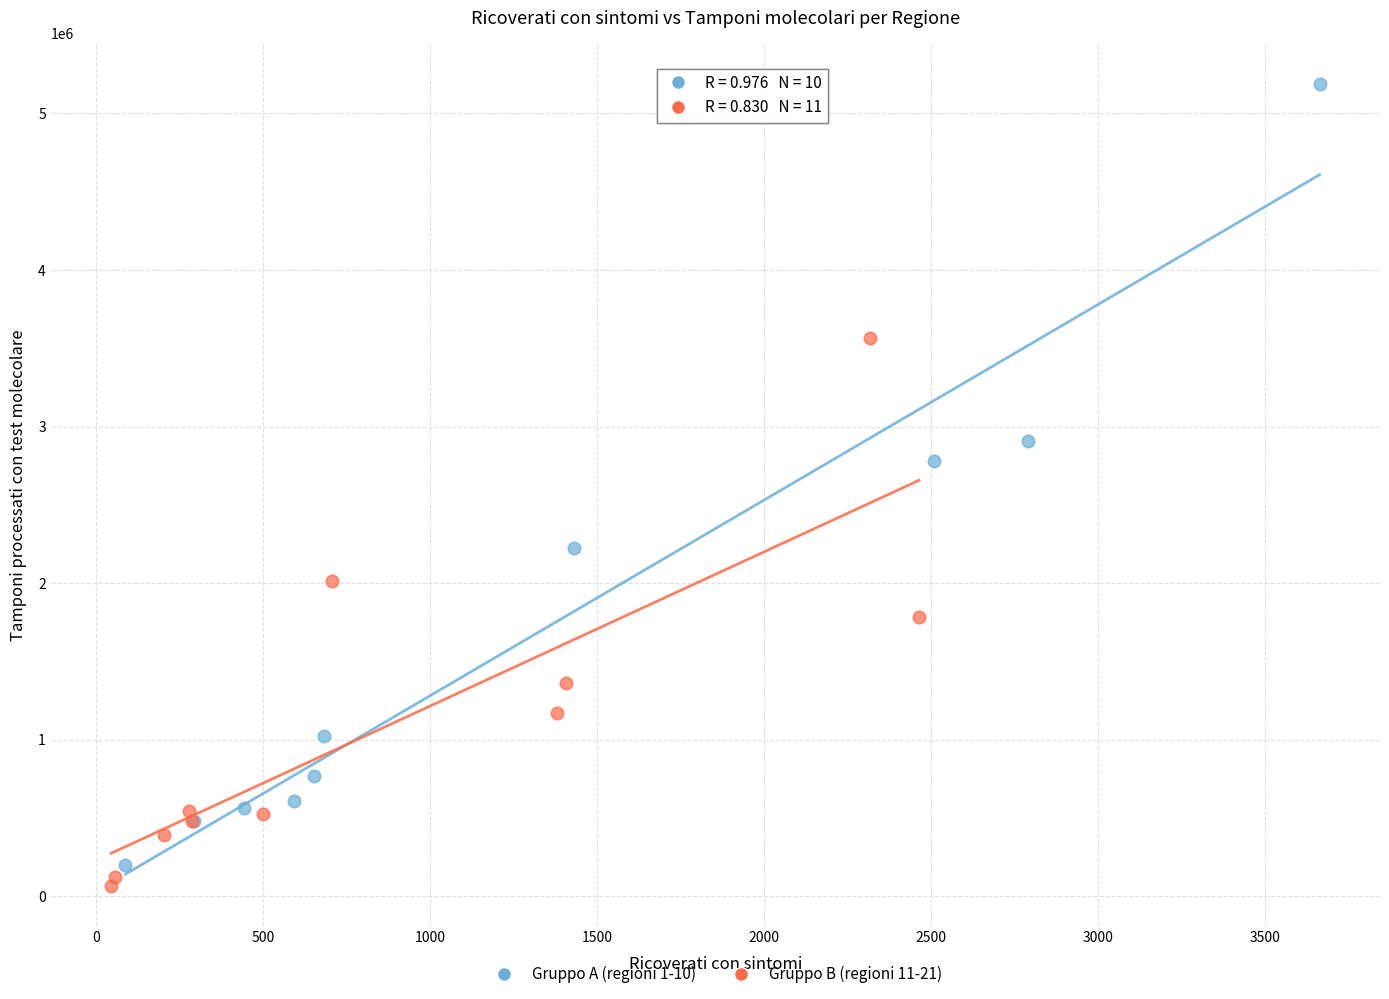

Which series has the widest spread of Y values?

Gruppo A (regioni 1-10)